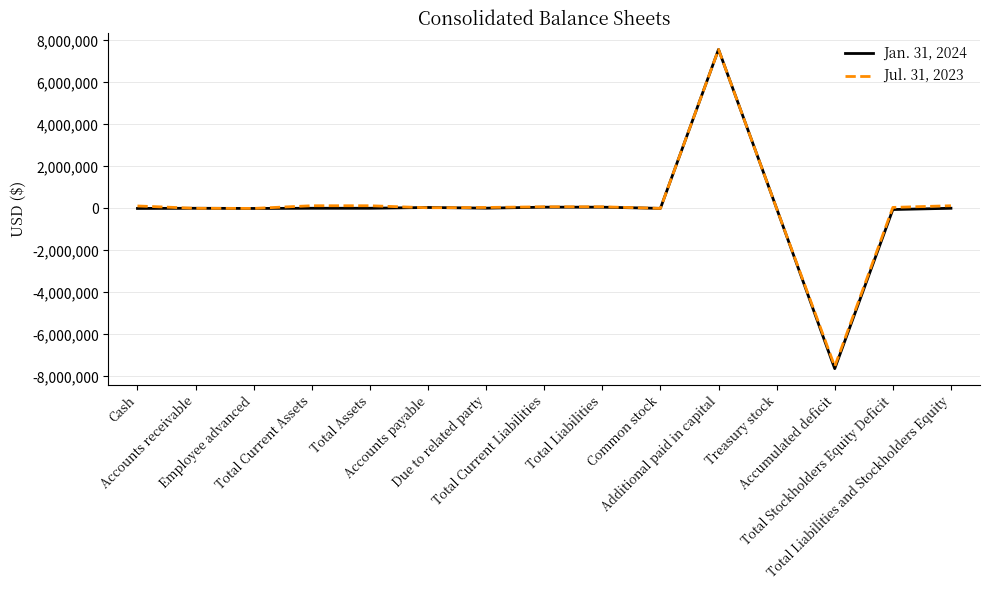

What is the sum of the Jul. 31, 2023 values at Accounts receivable and Total Liabilities and Stockholders Equity?

137935